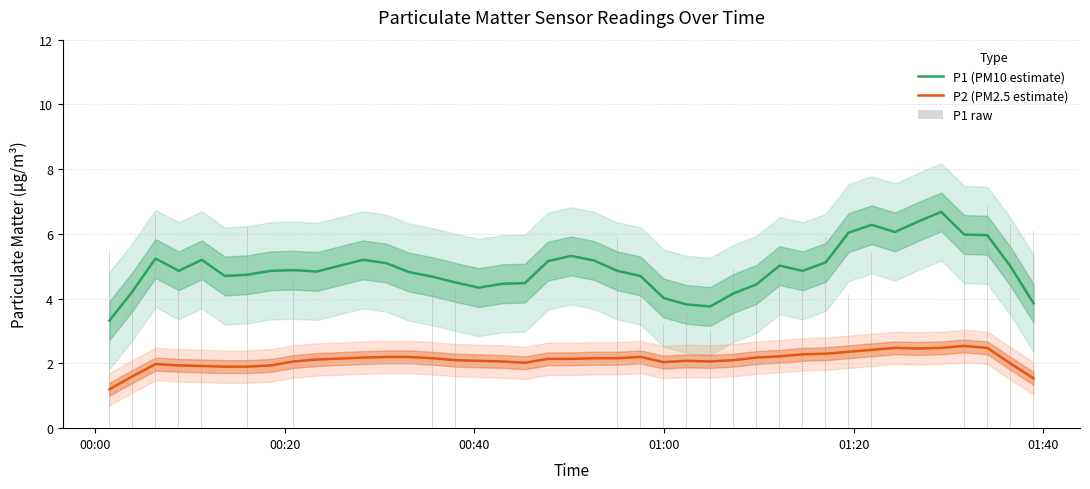

Reading left to right, transcribe all the data shown in this chart.

P1 (PM10 estimate): 3.3	4.2	5.2	4.9	5.2	4.7	4.7	4.9	4.9	4.8	5.2	5.1	4.8	4.7	4.5	4.3	4.5	4.5	5.2	5.3	5.2	4.9	4.7	4.0	3.8	3.8	4.2	4.4	5.0	4.9	5.1	6.0	6.3	6.1	6.4	6.7	6.0	6.0	5.0	3.9
P2 (PM2.5 estimate): 1.2	1.6	2.0	1.9	1.9	1.9	1.9	1.9	2.1	2.1	2.2	2.2	2.2	2.2	2.1	2.1	2.1	2.0	2.1	2.1	2.2	2.2	2.2	2.0	2.1	2.1	2.1	2.2	2.2	2.3	2.3	2.4	2.4	2.5	2.5	2.5	2.5	2.5	2.0	1.5
P1 raw: 5.5	4.5	6.6	4.5	5.1	3.6	6.2	4.1	4.7	5.7	3.7	6.0	5.9	4.2	4.3	3.0	5.1	5.1	4.8	4.4	6.4	5.9	4.4	3.2	3.6	3.0	4.9	4.1	5.2	5.0	5.9	4.1	5.4	9.8	6.2	4.8	5.7	6.9	6.3	6.1